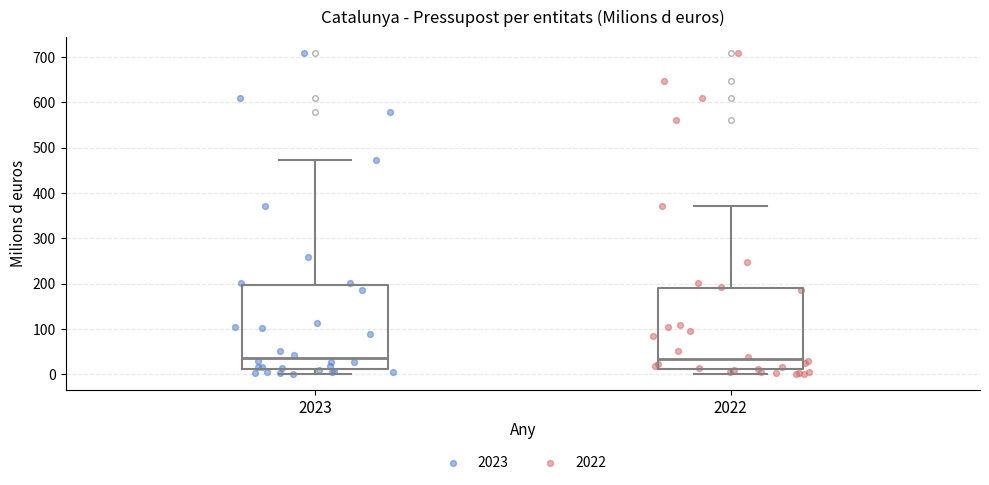

Where is the upper edge of the box at x = 2022 on the y-axis? The values are not printed on the chart, so give them approximately, as read against the axis.

190